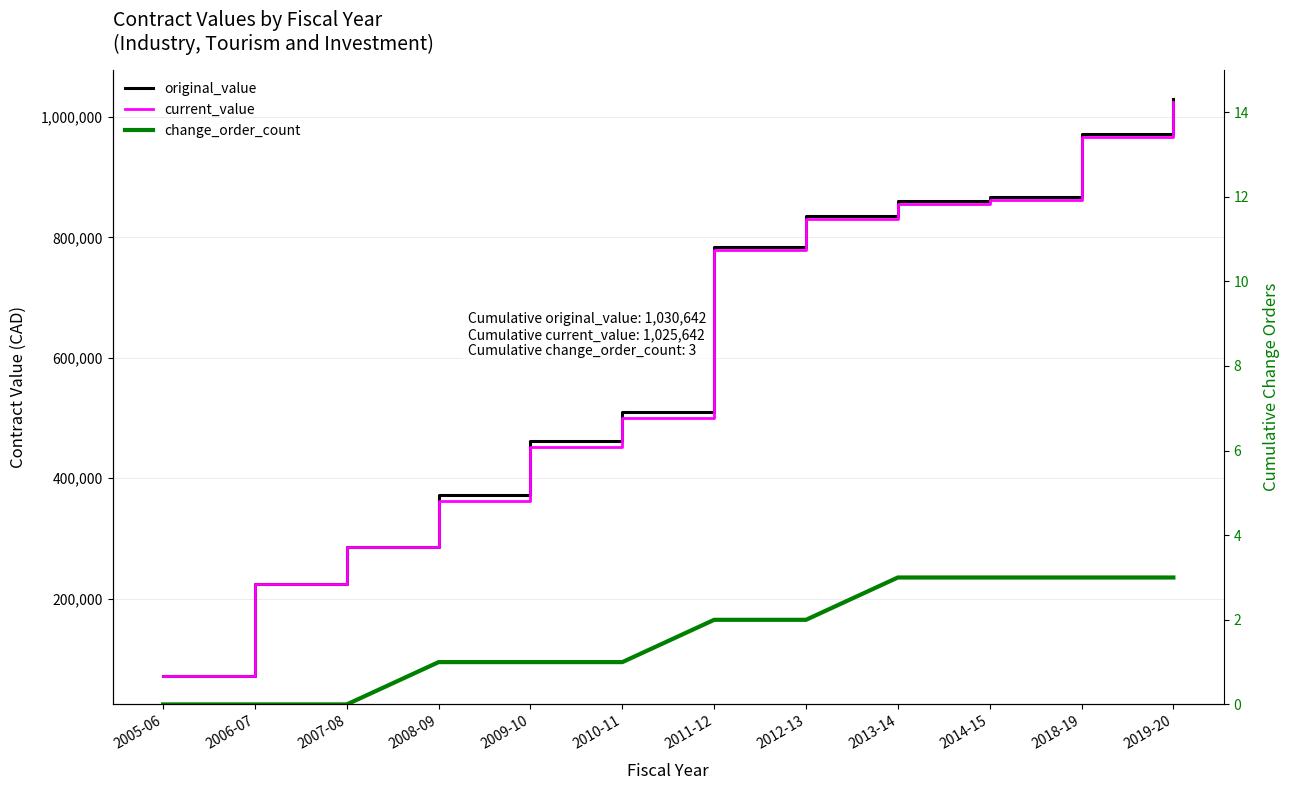

Count the change_order_count values in the range 1 to 3.

9